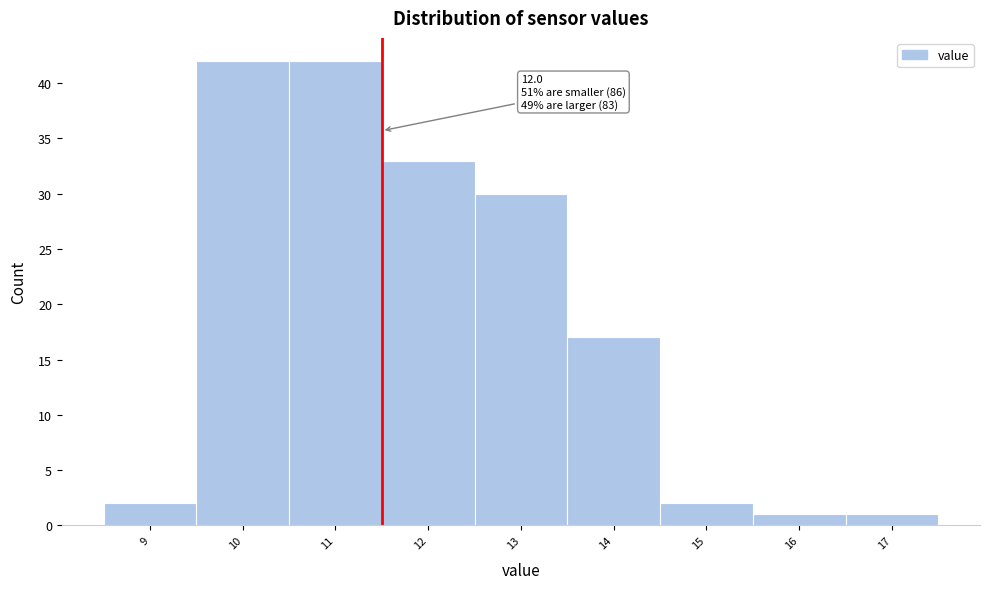

Reading left to right, what are all the values shown in this chart?

2	42	42	33	30	17	2	1	1